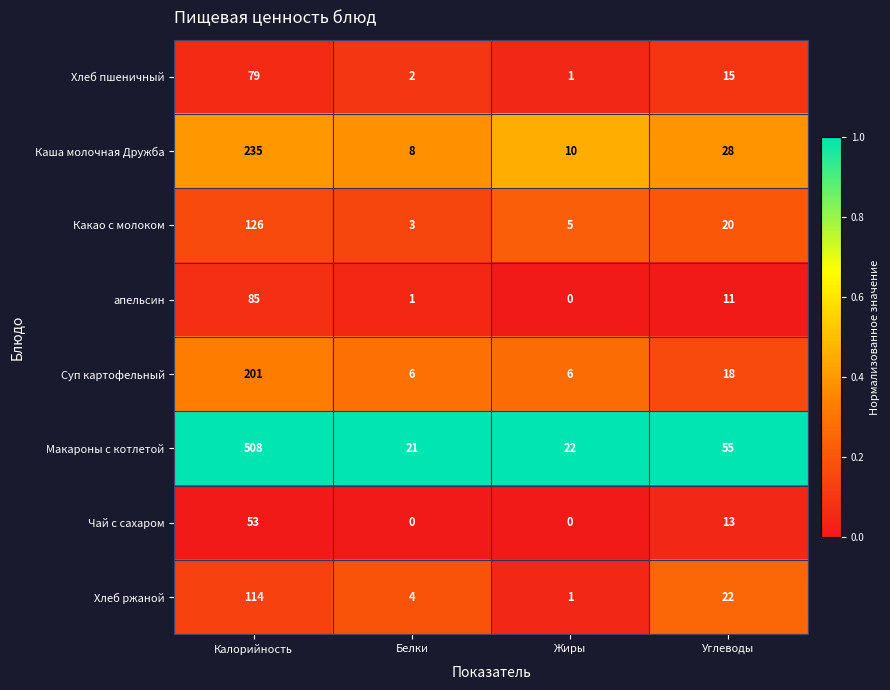

Which series has the widest spread of values?

Макароны с котлетой